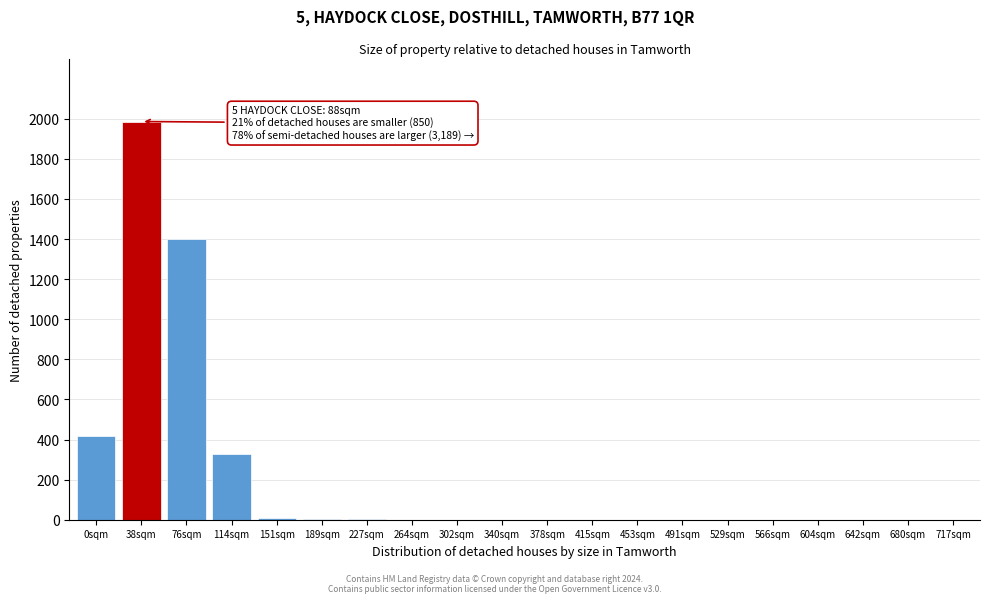

The chart shows a value of 939 at 680sqm. True or false?

False